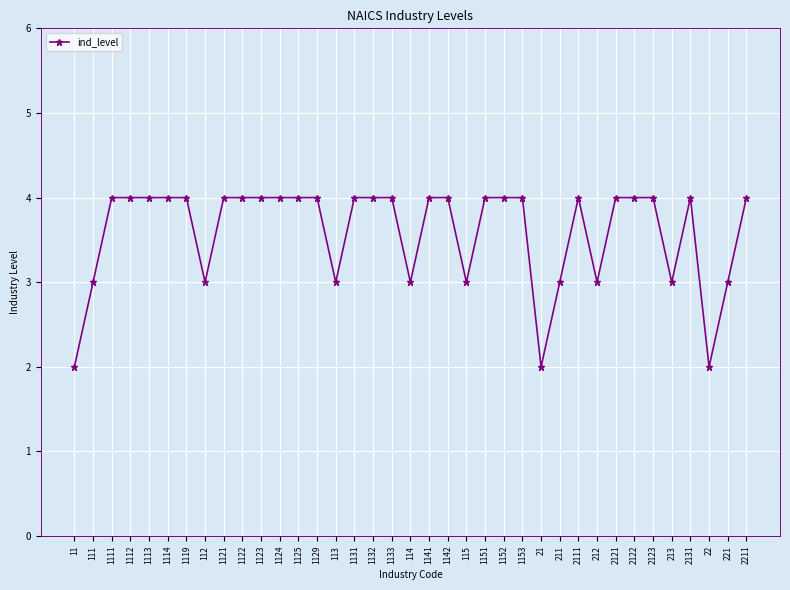

What is the difference between the maximum and minimum values?

2